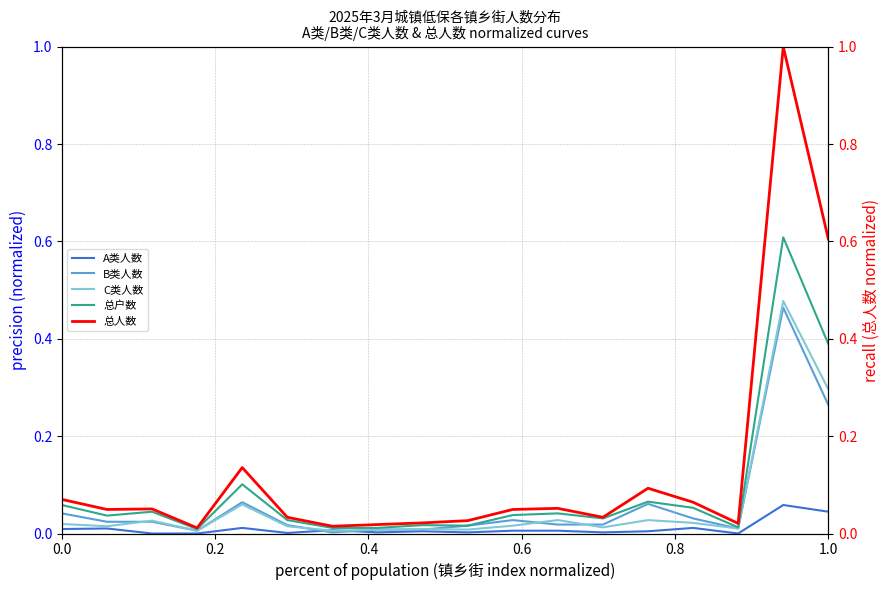

What is the difference between the second highest and minimum values in the 总户数 series?

0.4